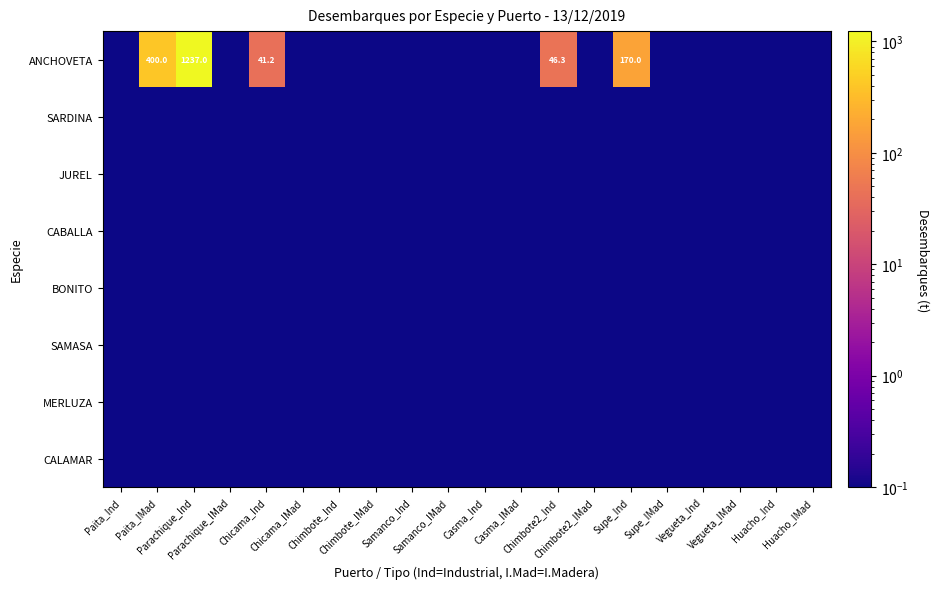

At which category is the sum across all series the highest?

Parachique_Ind